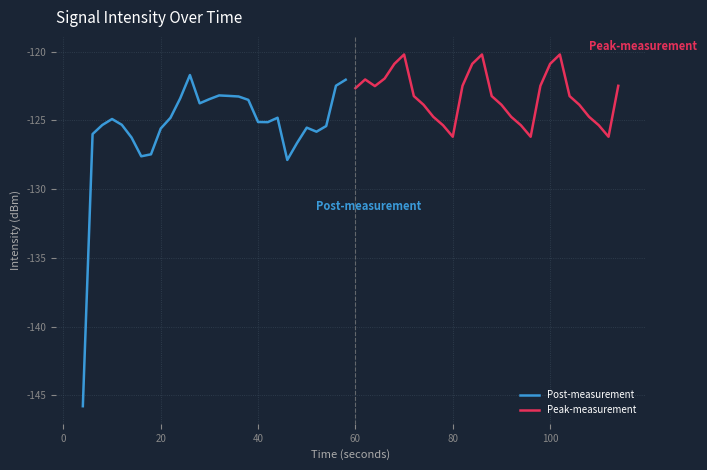

What is the lowest value of the Post-measurement series?

-145.8